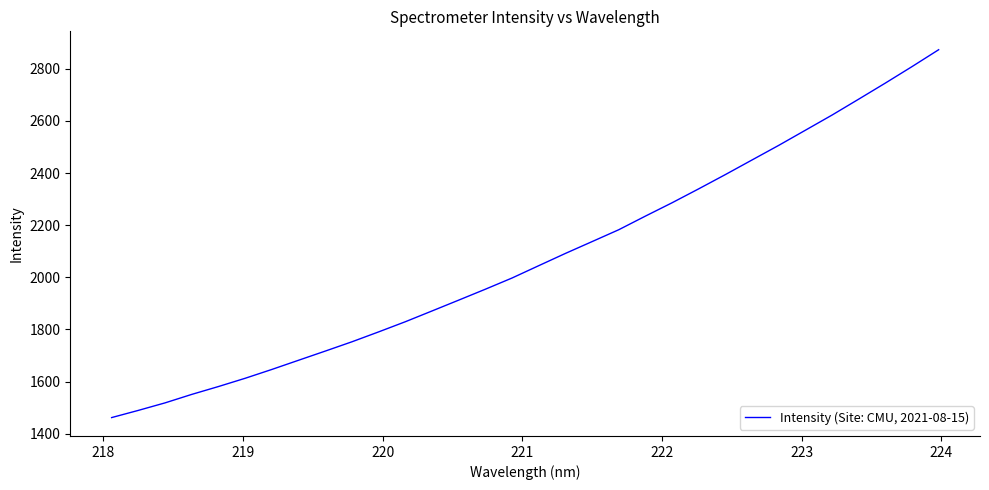

What is the difference between the maximum and minimum values?

1411.3